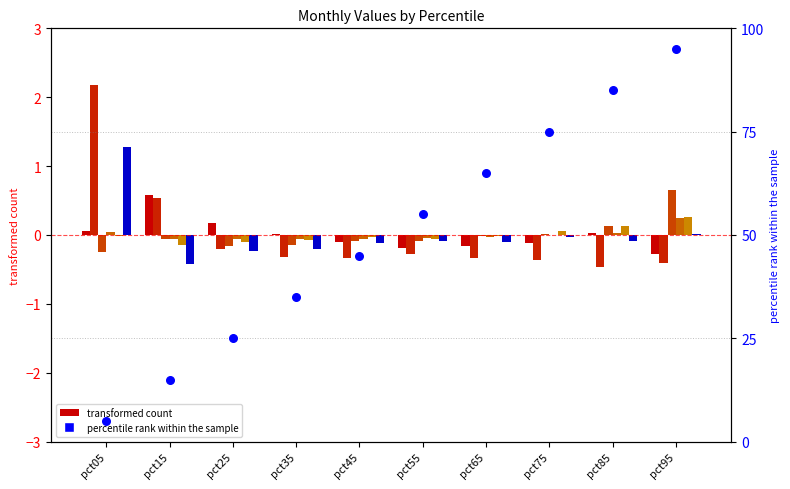

Is the value of Feb at pct85 greater than the value of Jan at pct15?

No